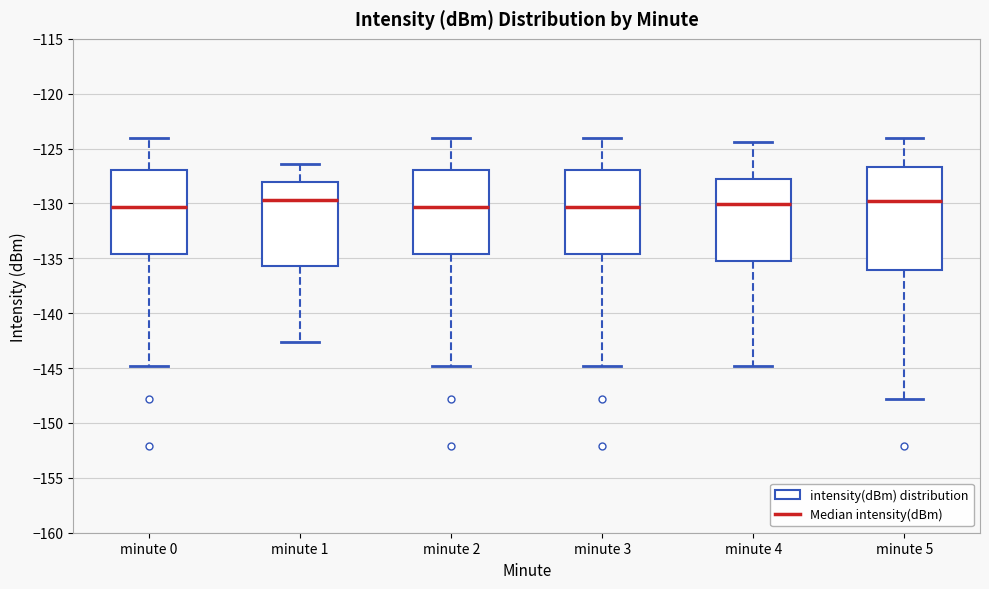

Reading left to right, transcribe this box plot: for each box, give where its median line is, the range the box spans, and where its two whiskers end, as read against the y-axis. The values are not printed on the chart, so give them approximately, as read against the axis.

minute 0: median -130.5, box -134.5 to -127.0, whiskers -145.0 to -124.0
minute 1: median -129.5, box -135.5 to -128.0, whiskers -142.5 to -126.5
minute 2: median -130.5, box -134.5 to -127.0, whiskers -145.0 to -124.0
minute 3: median -130.5, box -134.5 to -127.0, whiskers -145.0 to -124.0
minute 4: median -130.0, box -135.0 to -128.0, whiskers -145.0 to -124.5
minute 5: median -129.5, box -136.0 to -126.5, whiskers -148.0 to -124.0